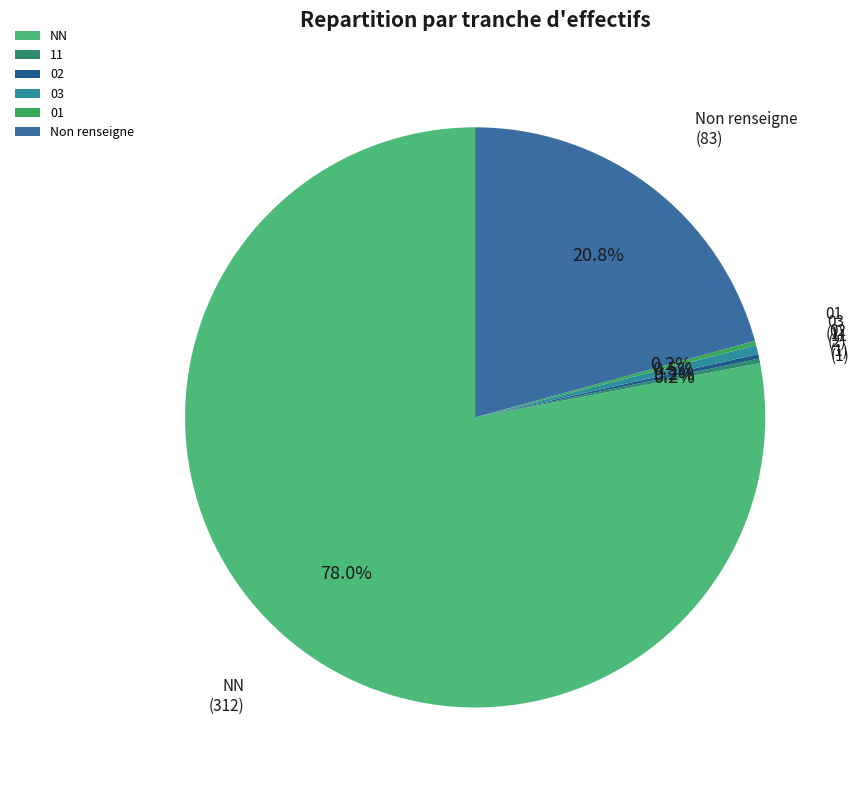

Does 03 account for over 50% of the chart?

No